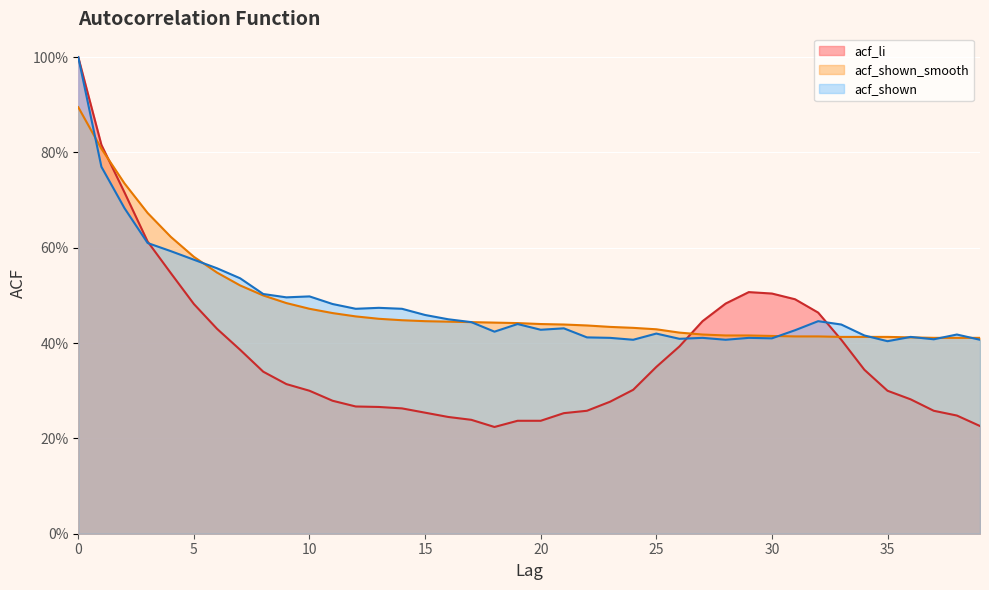

How many distinct data groups are displayed?

3